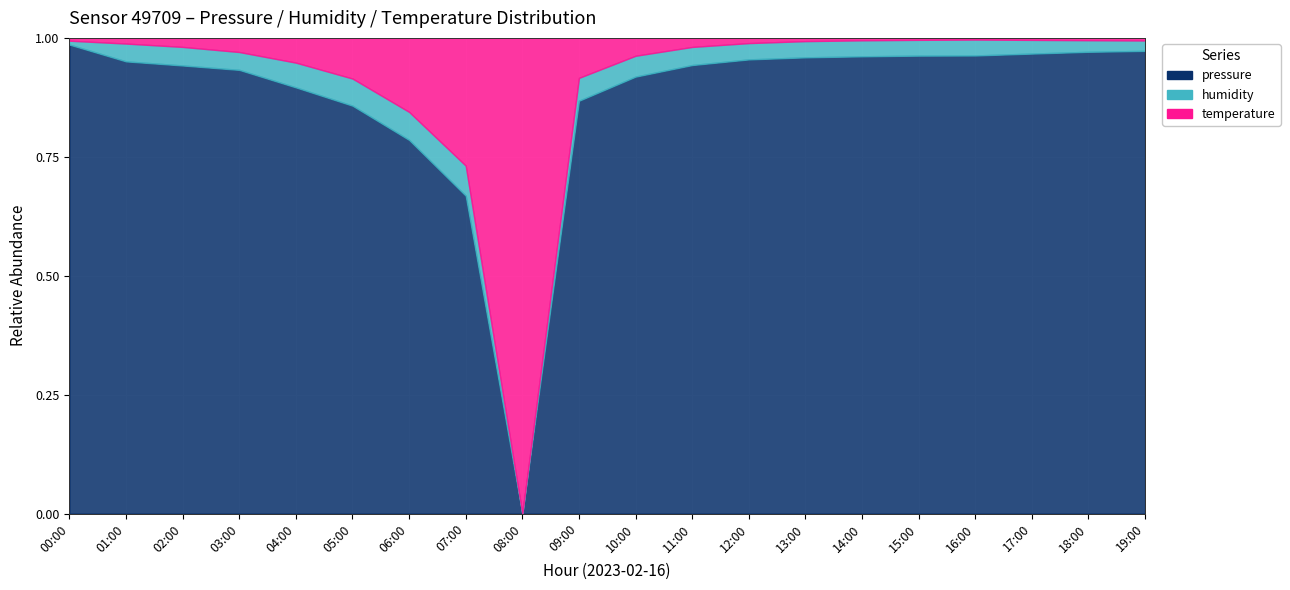

True or false: pressure and humidity cross at least once.

False